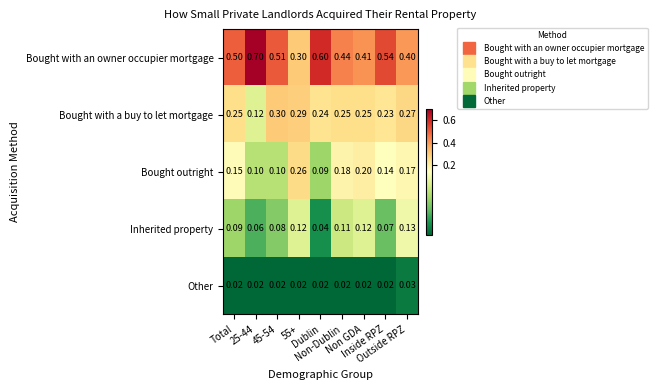

Which series has the largest total across all categories?

Bought with an owner occupier mortgage